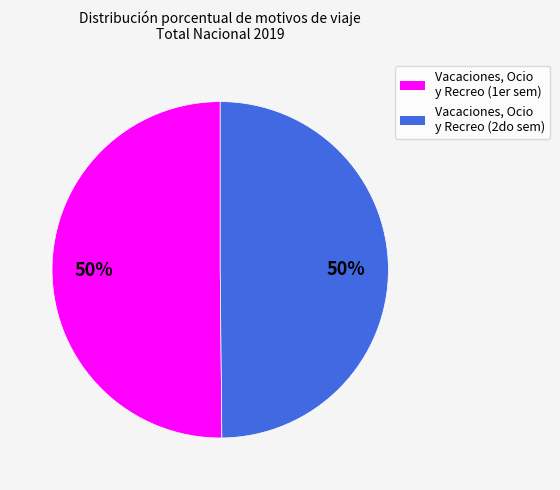

To the nearest percent, what is the average slice percentage?

50%